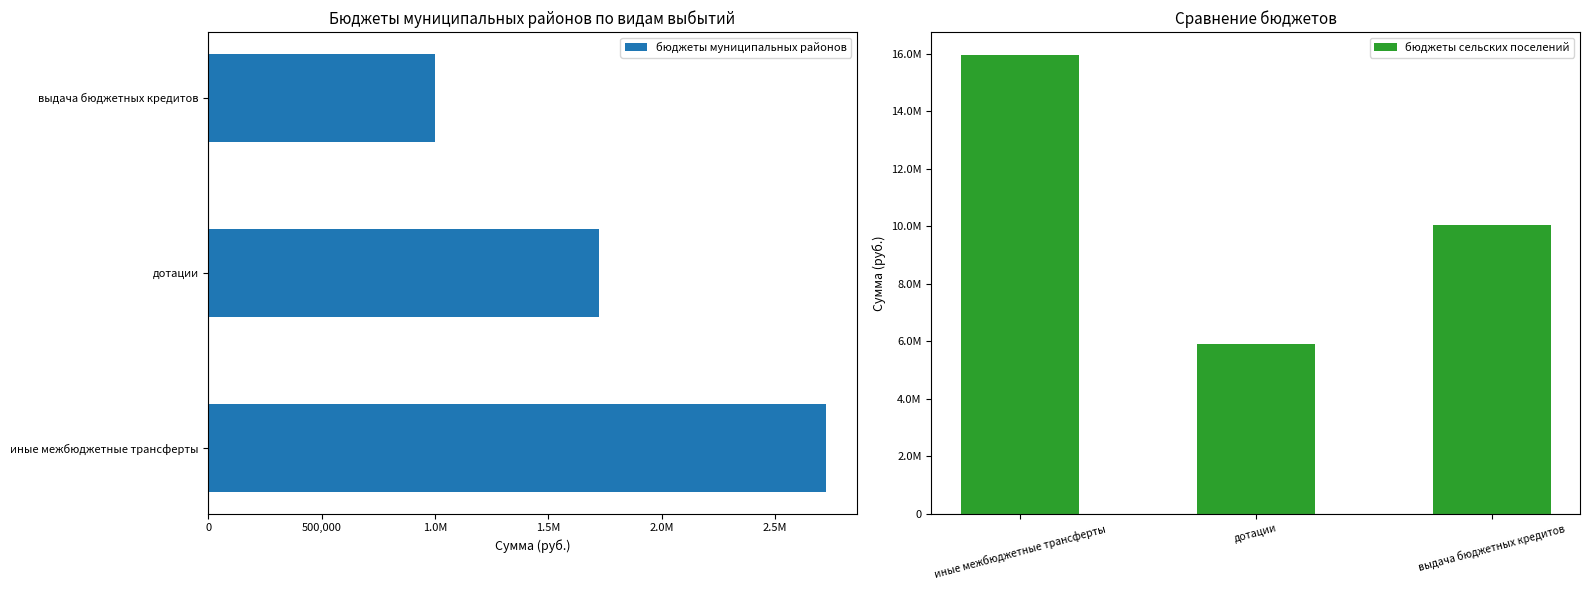

Count the number of categories in the chart.

3